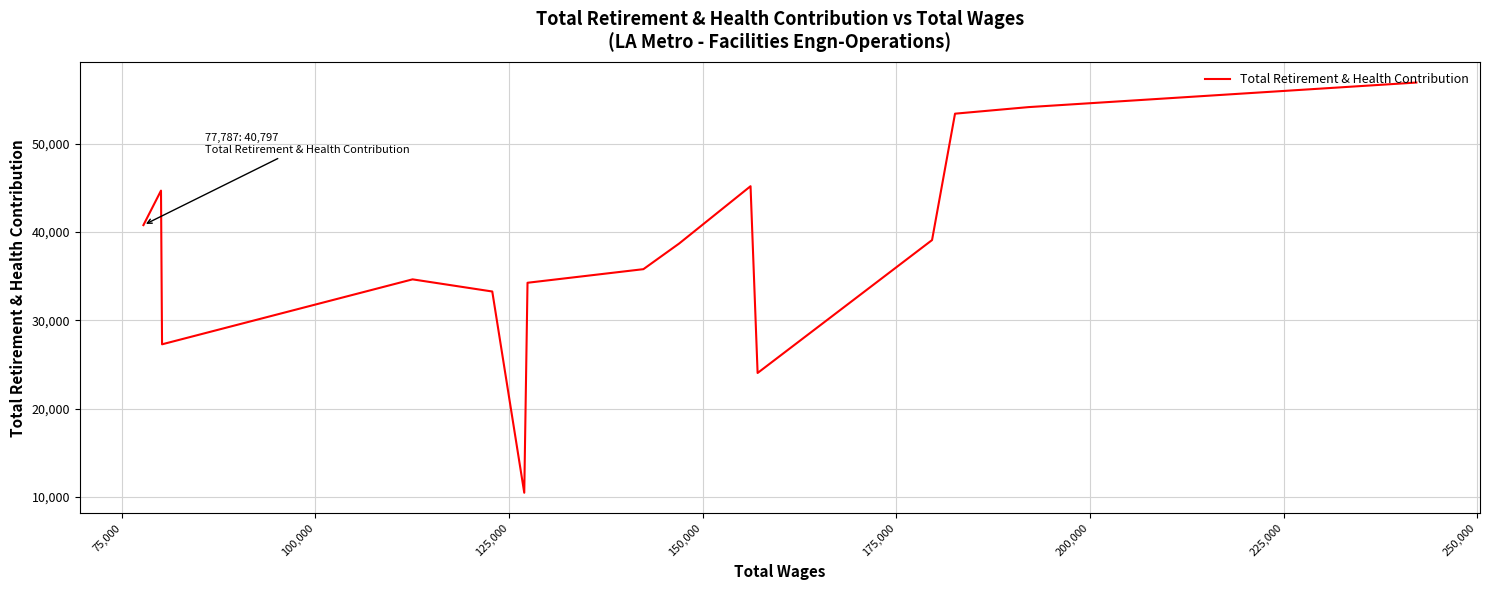

How many data points are less than 38711?

7